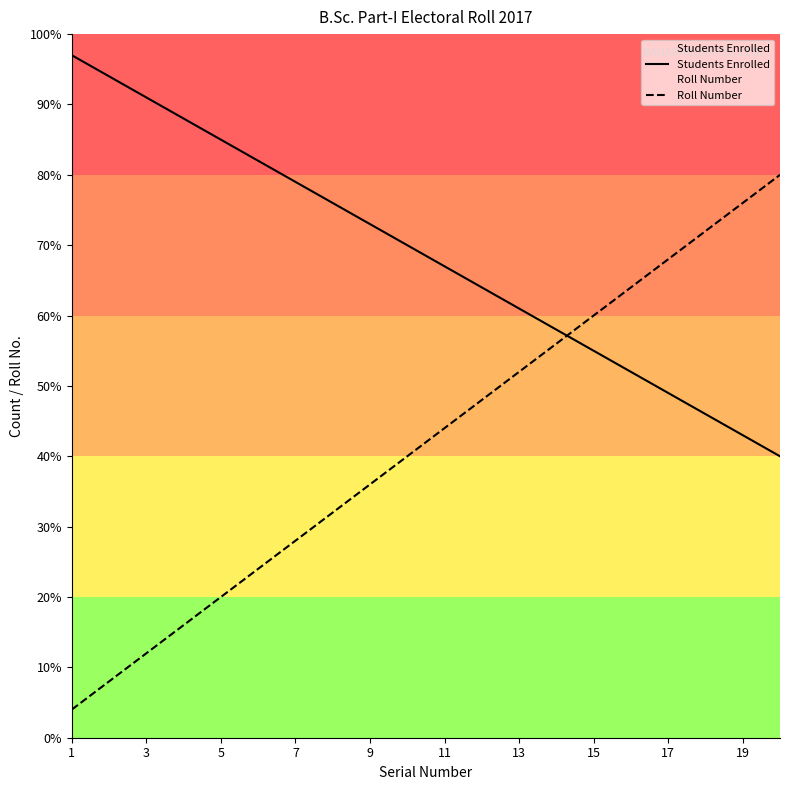

How many data points in Roll Number are above 8?

10